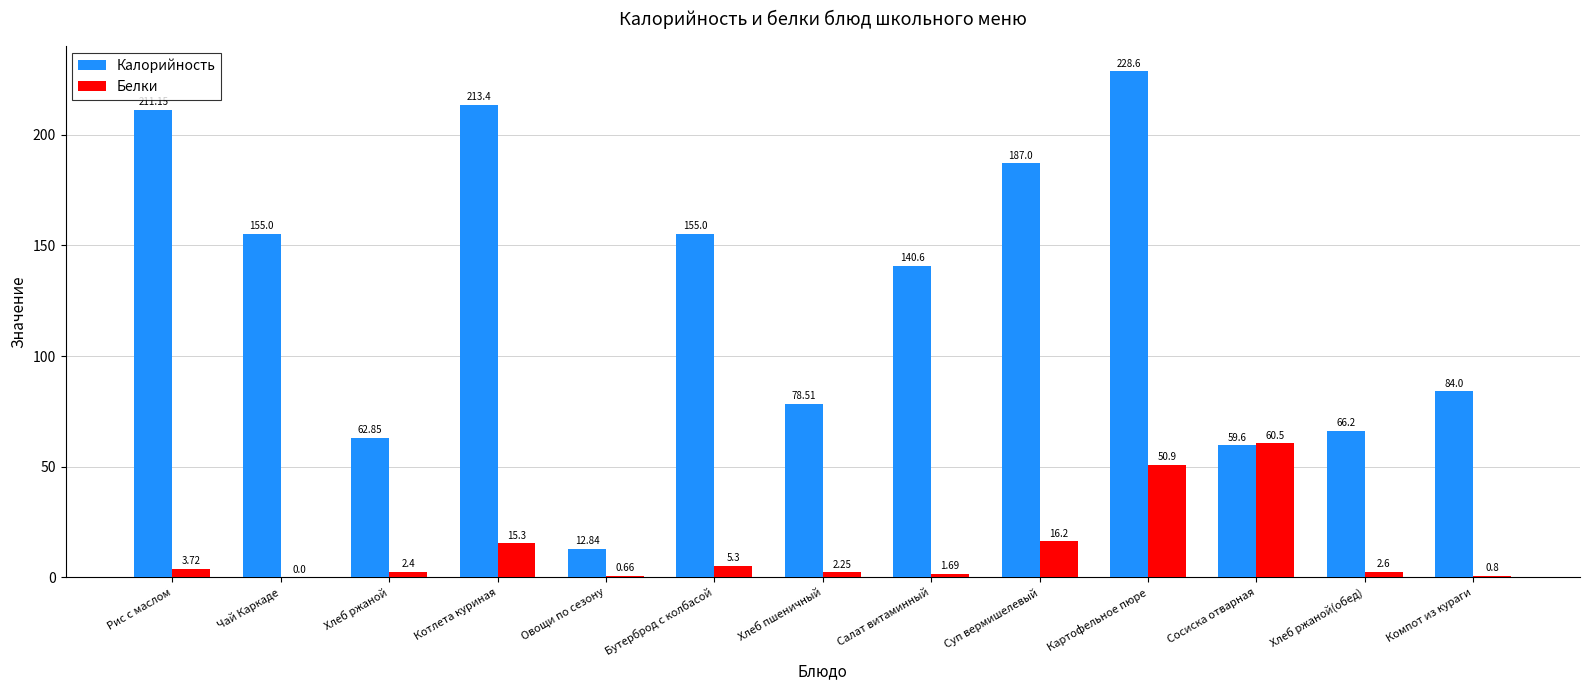

Which series has the widest spread of values?

Калорийность